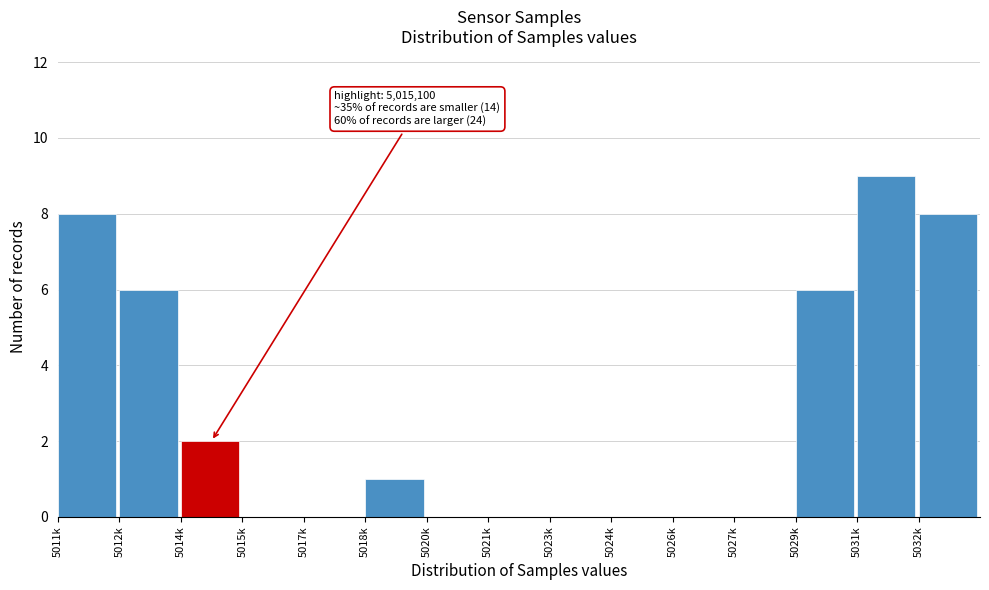

Reading left to right, transcribe all the data shown in this chart.

5011k=8	5012k=6	5014k=2	5015k=0	5017k=0	5018k=1	5020k=0	5021k=0	5023k=0	5024k=0	5026k=0	5027k=0	5029k=6	5031k=9	5032k=8